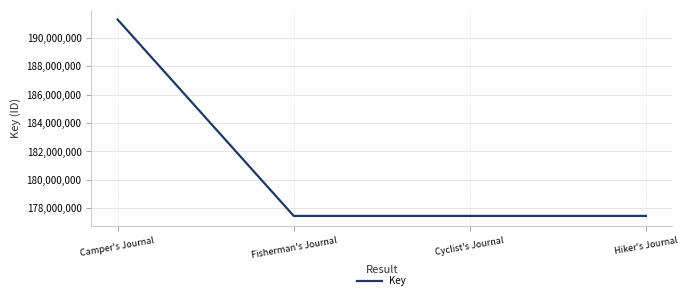

How many distinct data groups are displayed?

1